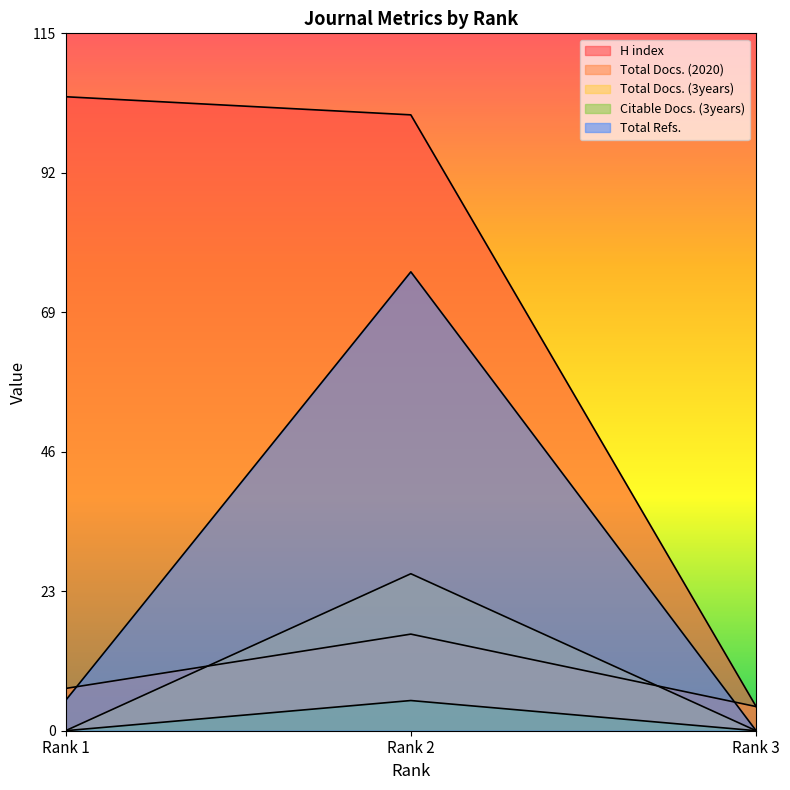

Where is Total Docs. (2020) nearest to the value 10?

Rank 1